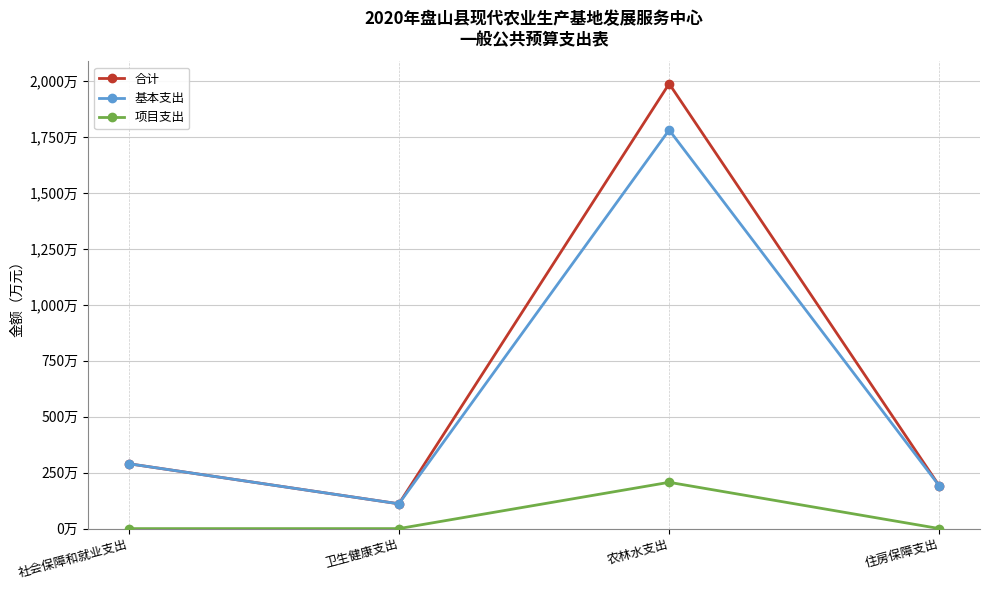

Does the chart have visible grid lines?

Yes